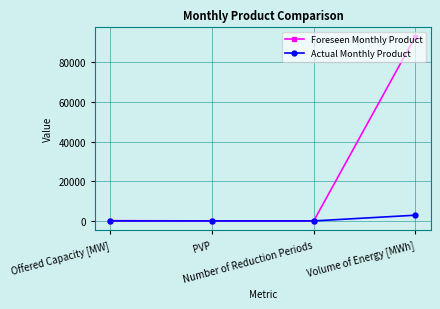

What is the difference between the highest and lowest values at Volume of Energy [MWh]?

90125